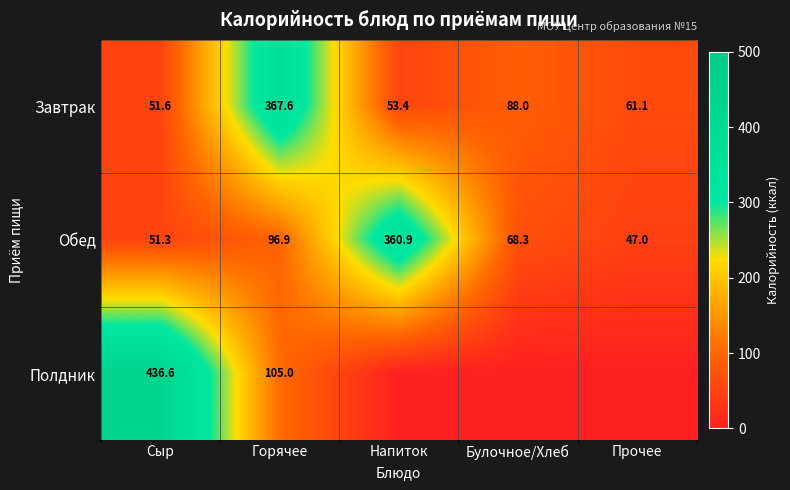

What is the sum of the Завтрак values at Сыр and Прочее?

112.7